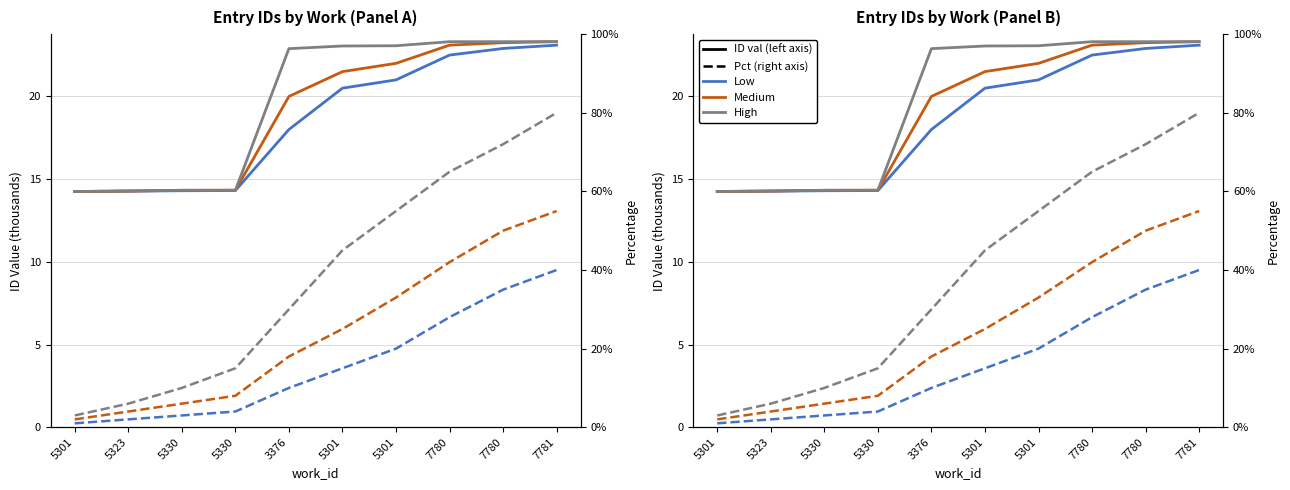

Reading right to left, transcribe all the data shown in this chart.

Low: 23.1	22.9	22.5	21.0	20.5	18.0	14.3	14.3	14.3	14.3
Medium: 23.3	23.2	23.1	22.0	21.5	20.0	14.3	14.3	14.3	14.3
High: 23.3	23.3	23.3	23.1	23.0	22.9	14.3	14.3	14.3	14.3
Low (pct): 40.0	35.0	28.0	20.0	15.0	10.0	4.0	3.0	2.0	1.0
Medium (pct): 55.0	50.0	42.0	33.0	25.0	18.0	8.0	6.0	4.0	2.0
High (pct): 80.0	72.0	65.0	55.0	45.0	30.0	15.0	10.0	6.0	3.0